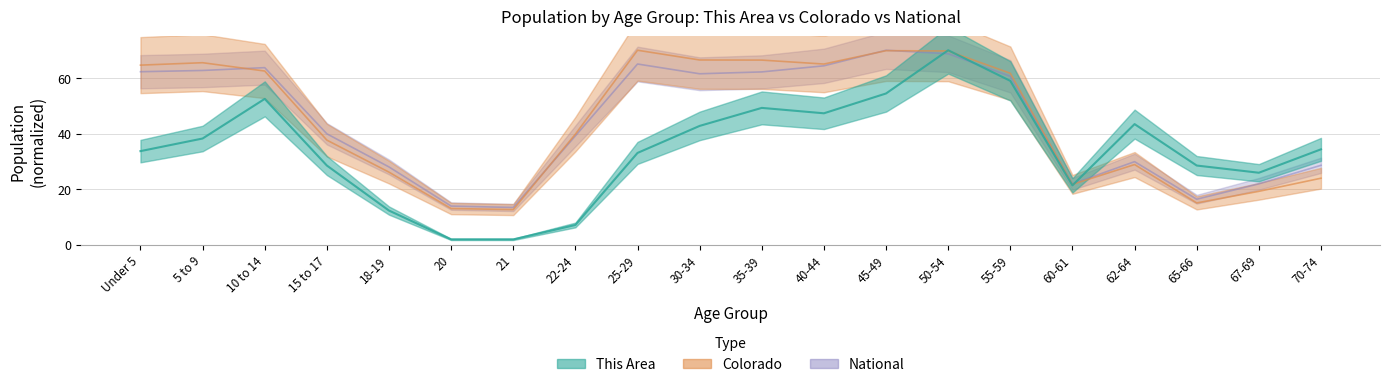

At how many categories does at least one series exceed 45?

10